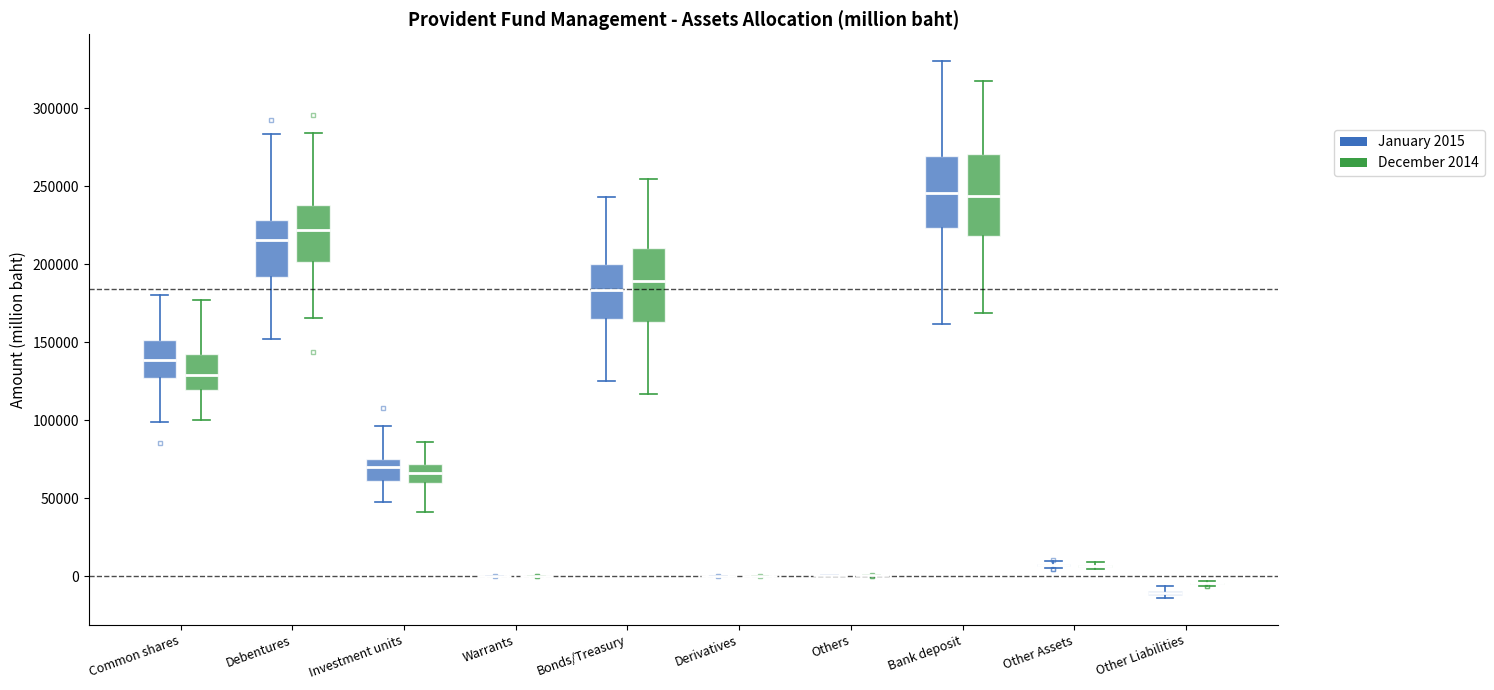

Reading left to right, read every box against the y-axis: the position of its median line, the range the box covers, and the ends of its whiskers. The values are not printed on the chart, so give them approximately, as read against the axis.

Common shares (January 2015): median 140000, box 125000 to 150000, whiskers 100000 to 180000
Common shares (December 2014): median 130000, box 120000 to 140000, whiskers 100000 to 175000
Debentures (January 2015): median 215000, box 190000 to 230000, whiskers 150000 to 285000
Debentures (December 2014): median 220000, box 200000 to 240000, whiskers 165000 to 285000
Investment units (January 2015): median 70000, box 60000 to 75000, whiskers 45000 to 95000
Investment units (December 2014): median 65000, box 60000 to 70000, whiskers 40000 to 85000
Warrants (January 2015): box collapsed to a line at 0, whiskers 0 to 0
Warrants (December 2014): box collapsed to a line at 0, whiskers 0 to 0
Bonds/Treasury (January 2015): median 185000, box 165000 to 200000, whiskers 125000 to 245000
Bonds/Treasury (December 2014): median 190000, box 165000 to 210000, whiskers 115000 to 255000
Derivatives (January 2015): box collapsed to a line at 0, whiskers 0 to 0
Derivatives (December 2014): box collapsed to a line at 0, whiskers 0 to 0
Others (January 2015): box collapsed to a line at 0, whiskers 0 to 0
Others (December 2014): box collapsed to a line at 0, whiskers 0 to 0
Bank deposit (January 2015): median 245000, box 225000 to 270000, whiskers 160000 to 330000
Bank deposit (December 2014): median 245000, box 220000 to 270000, whiskers 170000 to 315000
Other Assets (January 2015): box collapsed to a line at 5000, whiskers 5000 to 10000
Other Assets (December 2014): box collapsed to a line at 5000, whiskers 5000 to 10000
Other Liabilities (January 2015): box collapsed to a line at -10000, whiskers -15000 to -5000
Other Liabilities (December 2014): box collapsed to a line at -5000, whiskers -5000 to -5000